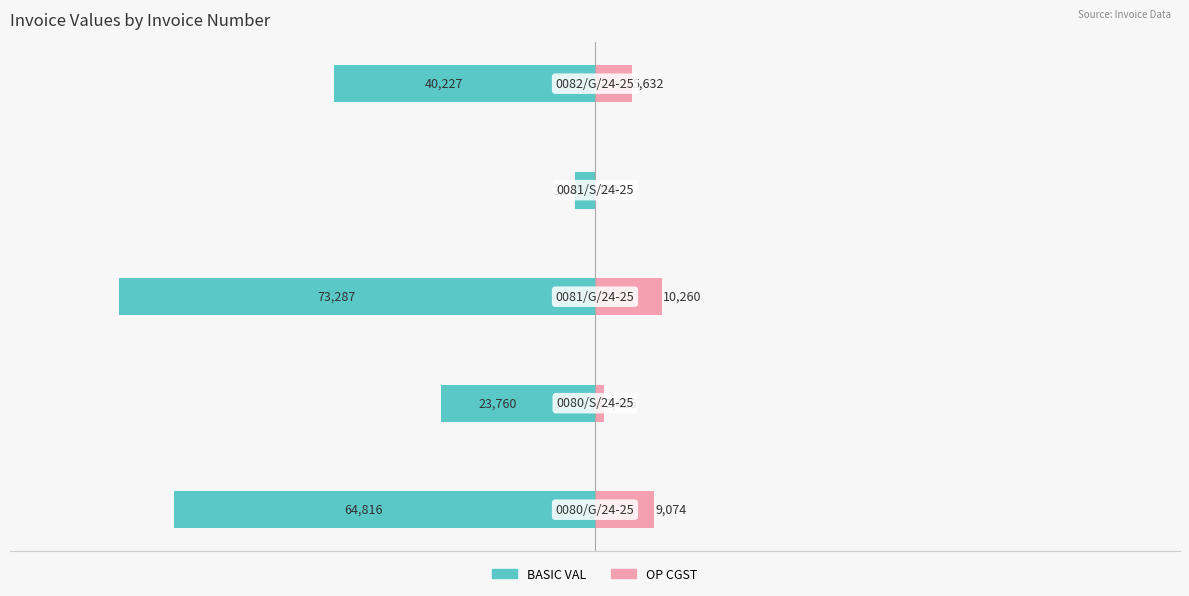

What is the value of the OP CGST bar at the 5th from the left?

5631.8